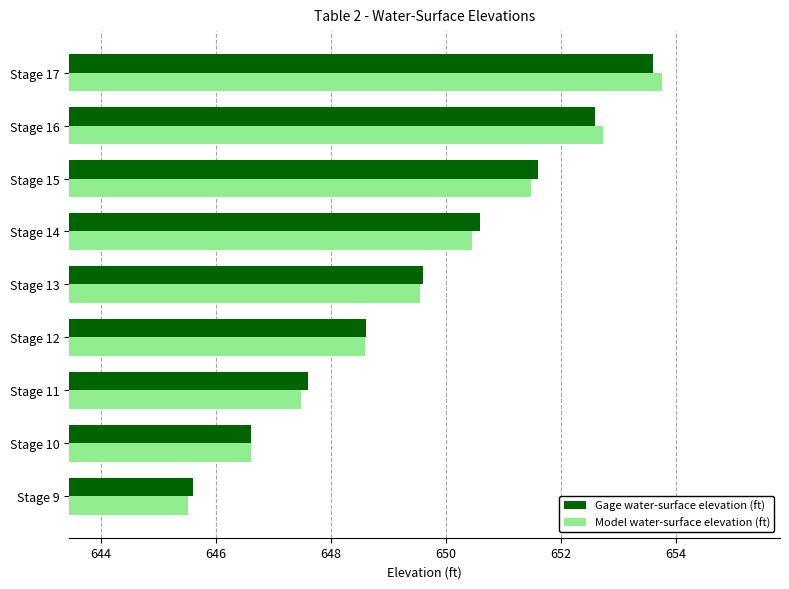

What is the difference between the maximum and minimum values in the Model water-surface elevation (ft) series?

8.2